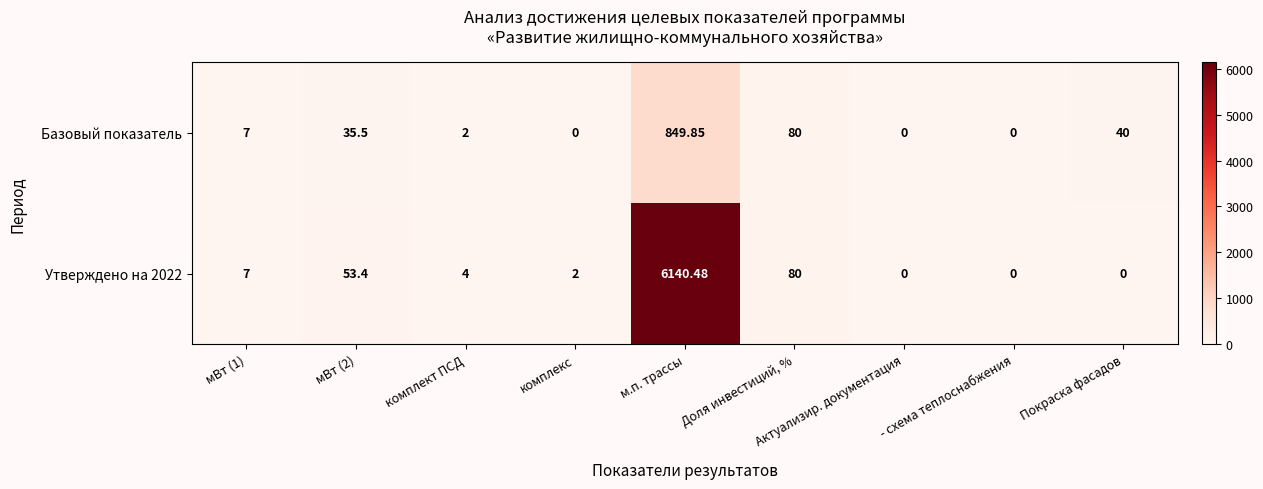

How many positive values does the Базовый показатель series have?

6